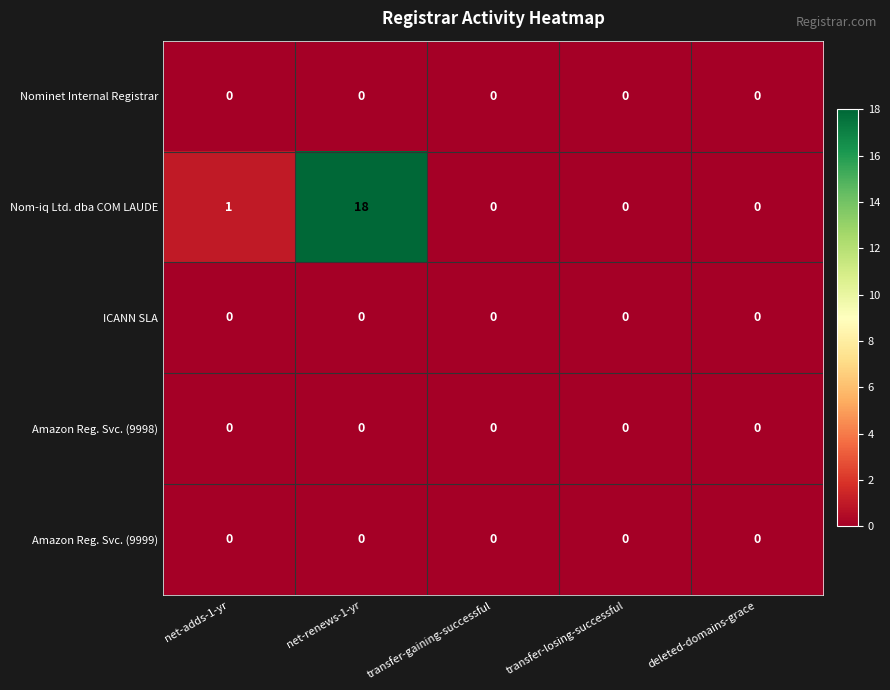

Reading left to right, what are all the values shown in this chart?

Nominet Internal Registrar: net-adds-1-yr=0	net-renews-1-yr=0	transfer-gaining-successful=0	transfer-losing-successful=0	deleted-domains-grace=0
Nom-iq Ltd. dba COM LAUDE: net-adds-1-yr=1	net-renews-1-yr=18	transfer-gaining-successful=0	transfer-losing-successful=0	deleted-domains-grace=0
ICANN SLA: net-adds-1-yr=0	net-renews-1-yr=0	transfer-gaining-successful=0	transfer-losing-successful=0	deleted-domains-grace=0
Amazon Reg. Svc. (9998): net-adds-1-yr=0	net-renews-1-yr=0	transfer-gaining-successful=0	transfer-losing-successful=0	deleted-domains-grace=0
Amazon Reg. Svc. (9999): net-adds-1-yr=0	net-renews-1-yr=0	transfer-gaining-successful=0	transfer-losing-successful=0	deleted-domains-grace=0